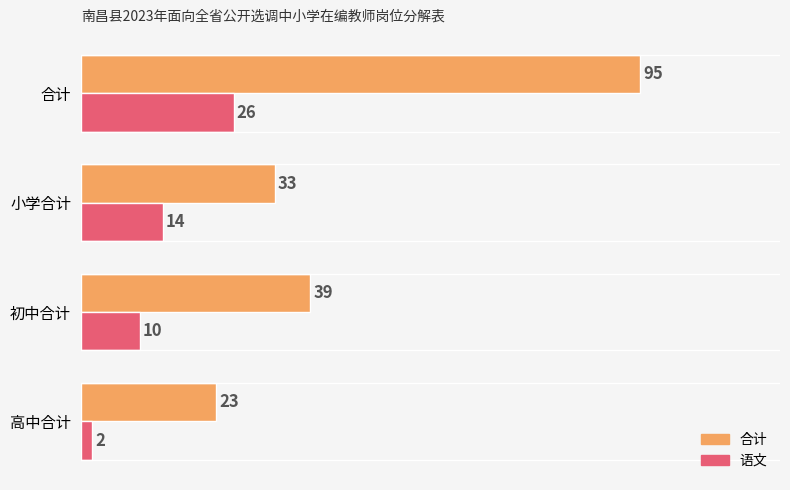

At how many categories does at least one series exceed 63?

1